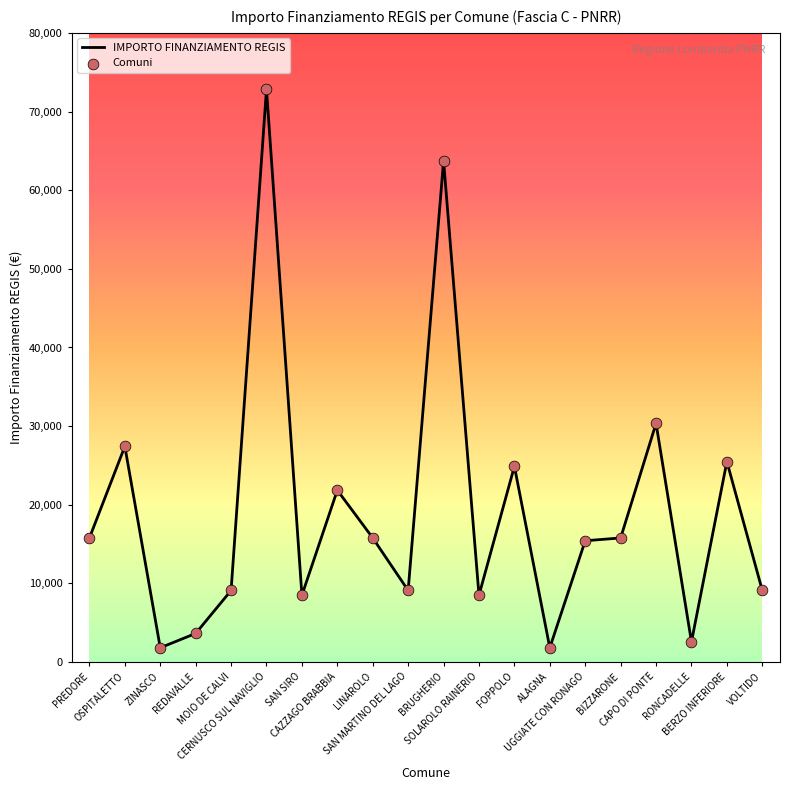

What is the minimum value shown in the chart?

1821